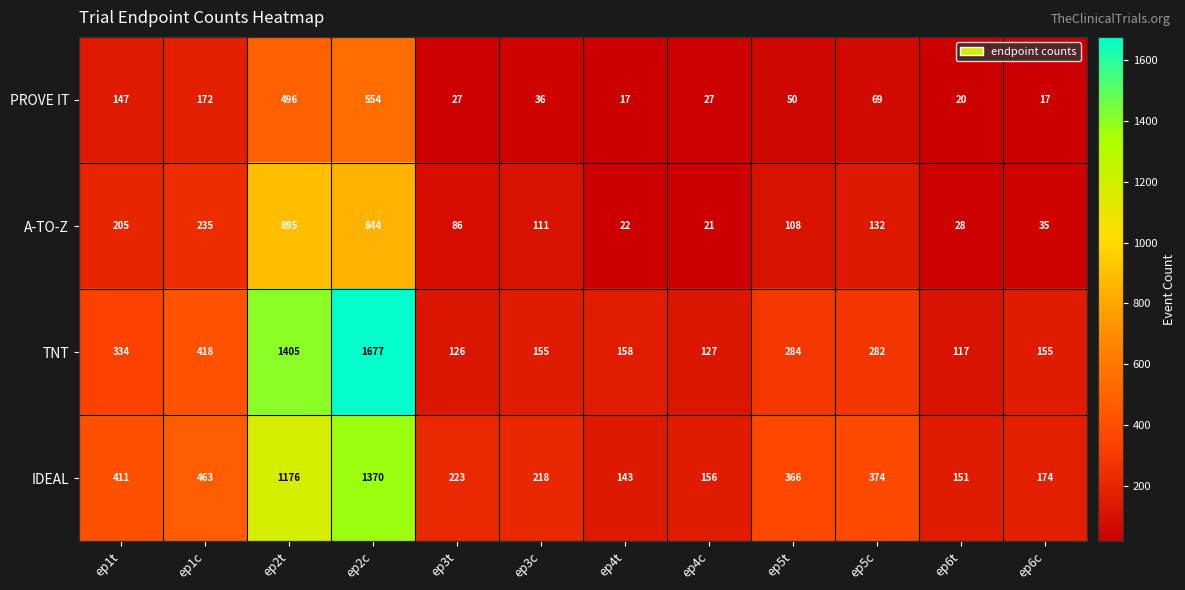

Rank the series by their maximum value, from lowest to highest.

PROVE IT, A-TO-Z, IDEAL, TNT